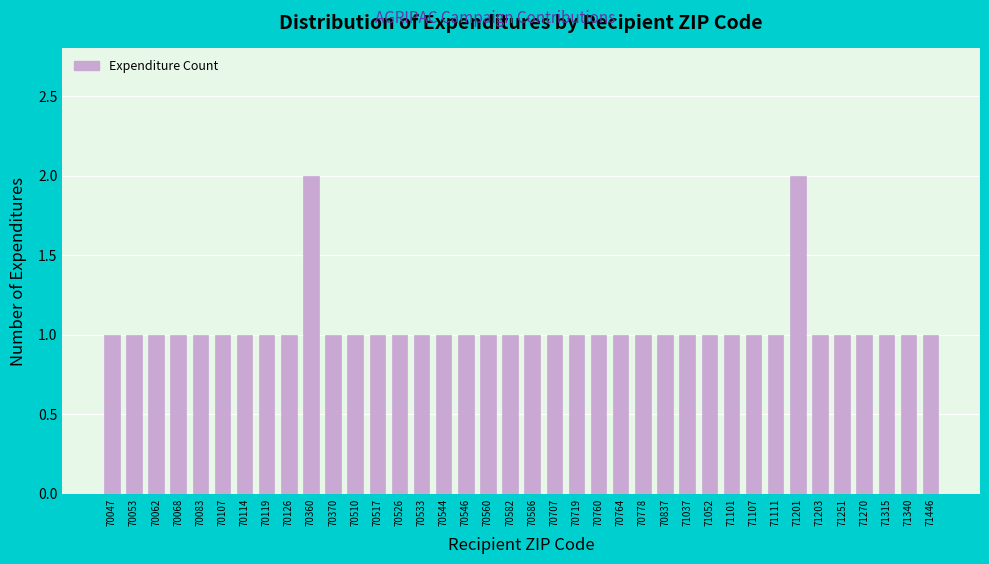

What is the value of the 6th bar from the left?

1